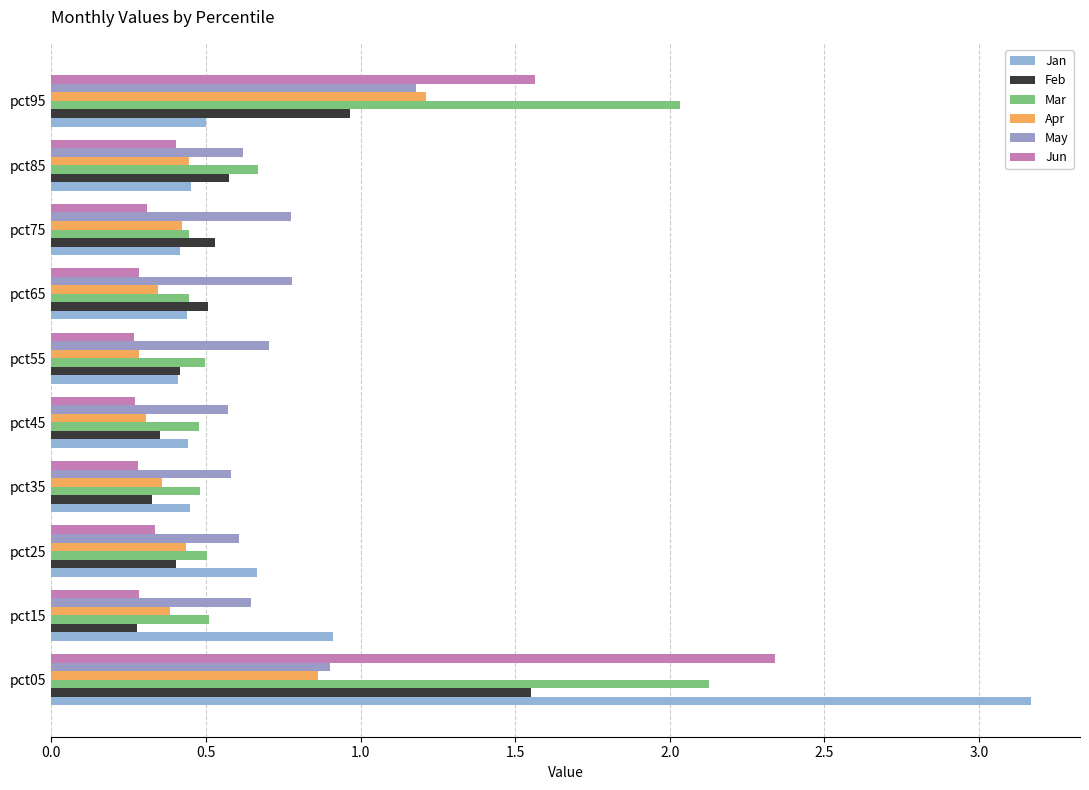

What is the greatest value displayed?

3.2